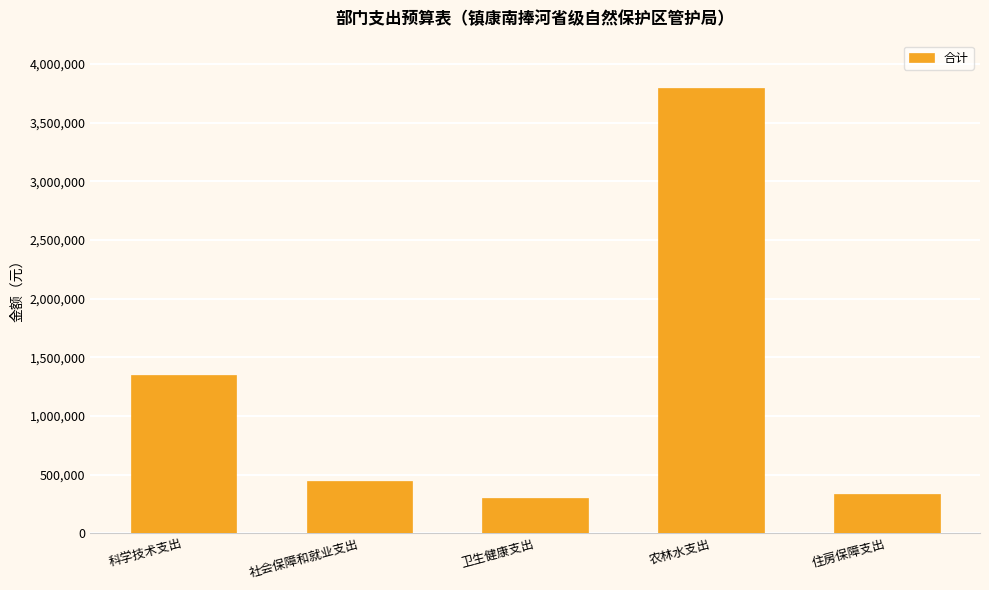

Where is the data nearest to the value 2045838?

科学技术支出